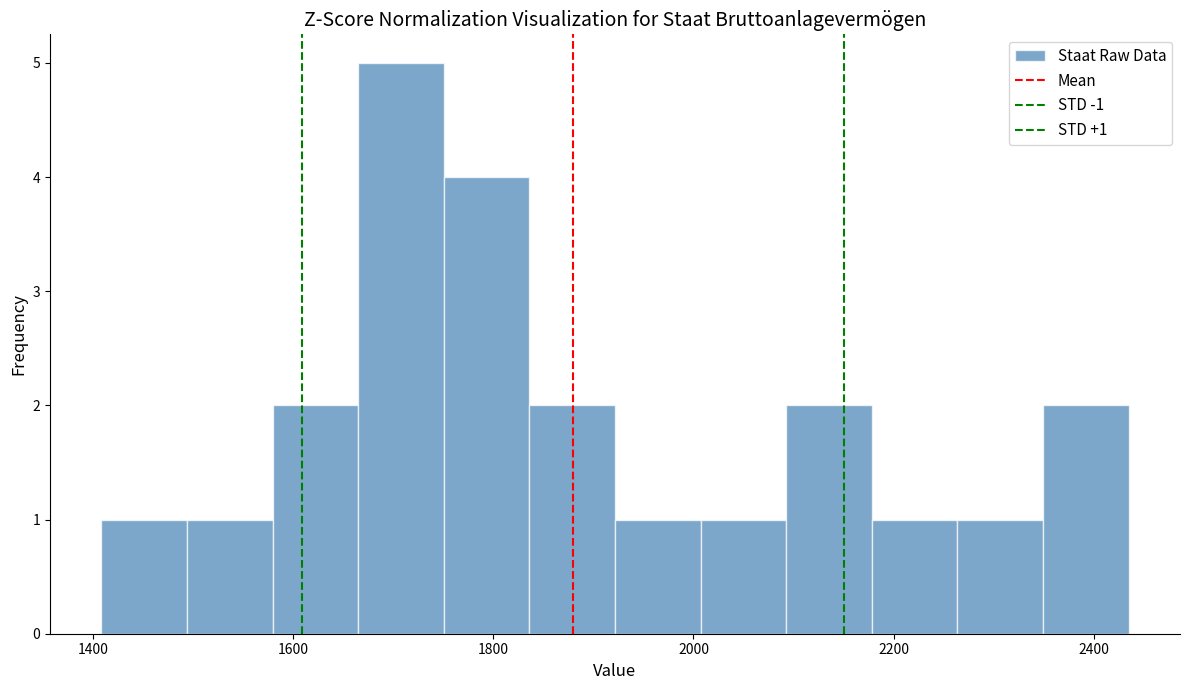

Which range on the x-axis has the tallest bar?

1660 to 1760